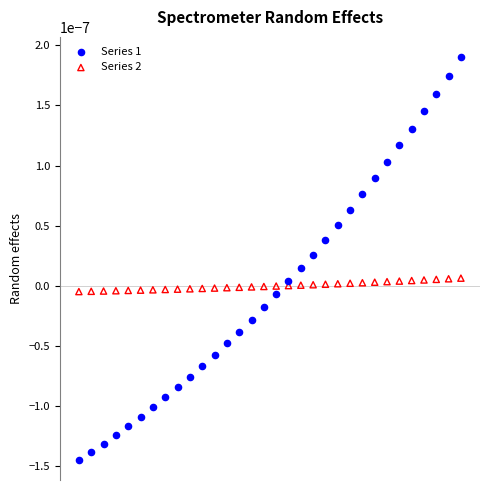

What is the X range (max minus min) for the scatter plot?

5.9